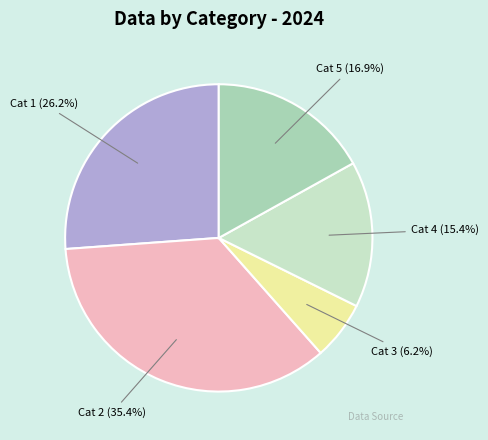

How many slices are in this pie chart?

5